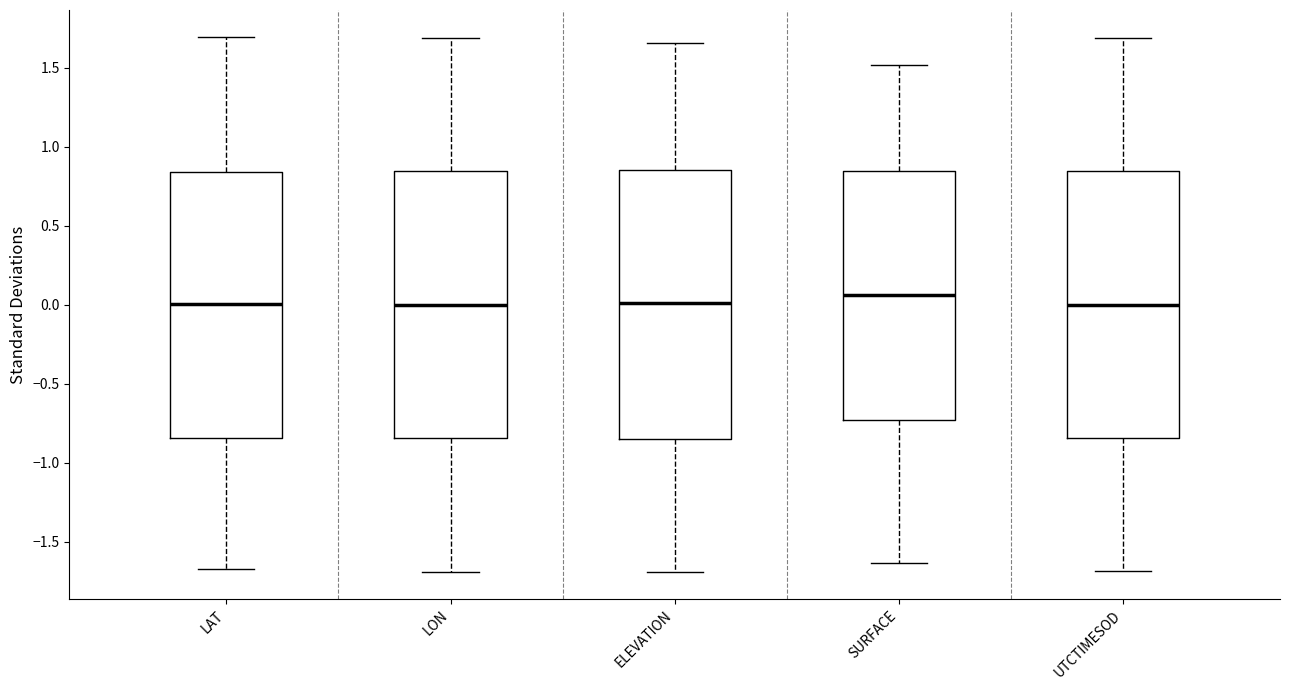

Reading left to right, transcribe this box plot: for each box, give where its median line is, the range the box spans, and where its two whiskers end, as read against the y-axis. The values are not printed on the chart, so give them approximately, as read against the axis.

LAT: median 0.00, box -0.85 to 0.85, whiskers -1.70 to 1.70
LON: median 0.00, box -0.85 to 0.85, whiskers -1.70 to 1.70
ELEVATION: median 0.00, box -0.85 to 0.85, whiskers -1.70 to 1.65
SURFACE: median 0.05, box -0.75 to 0.85, whiskers -1.65 to 1.50
UTCTIMESOD: median 0.00, box -0.85 to 0.85, whiskers -1.70 to 1.70